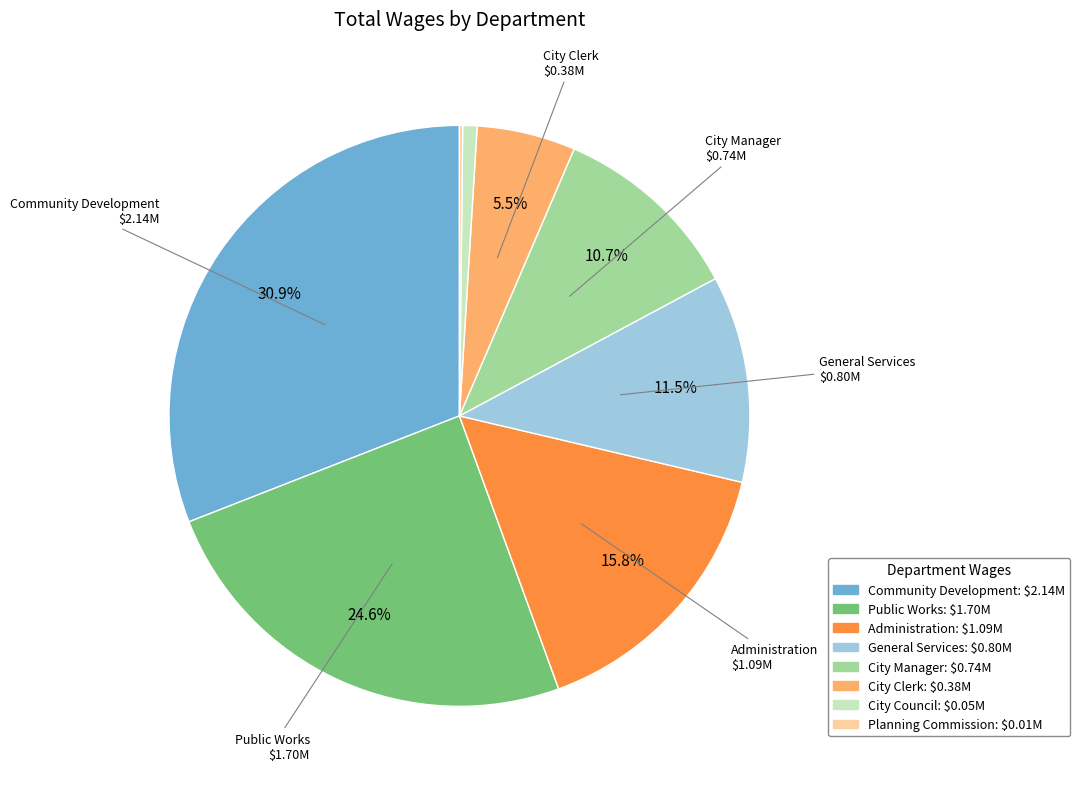

Is the sum of City Council and Public Works greater than half?

No